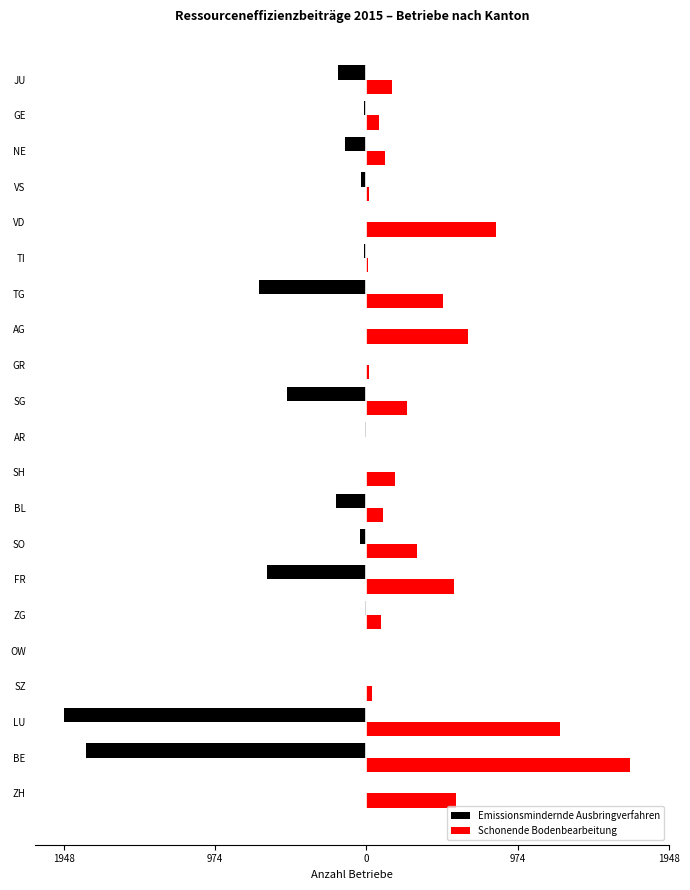

Which series has the widest spread of values?

Emissionsmindernde Ausbringverfahren